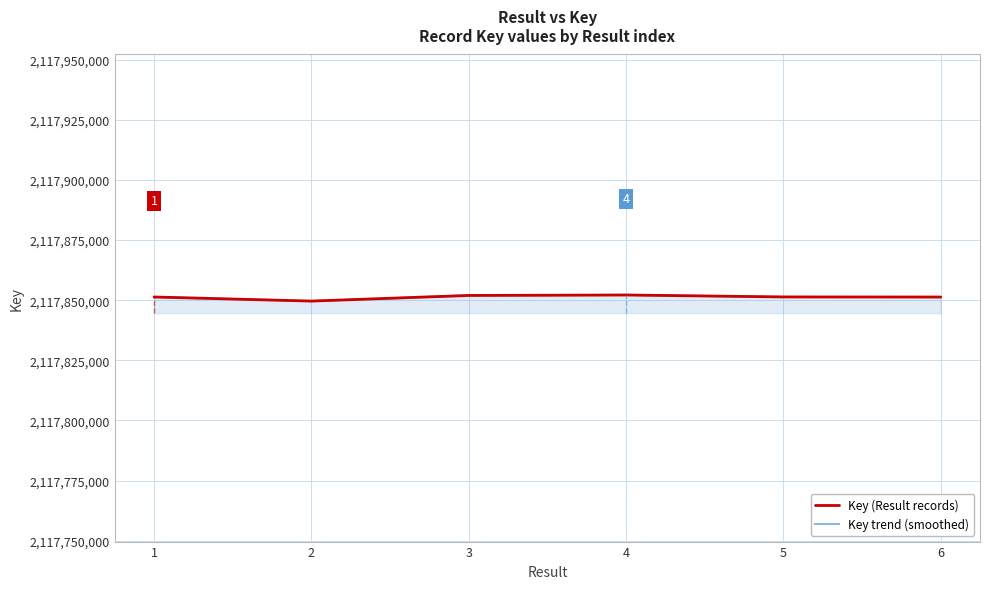

What is the difference between the Key (Result records) values at 2 and 3?

2343